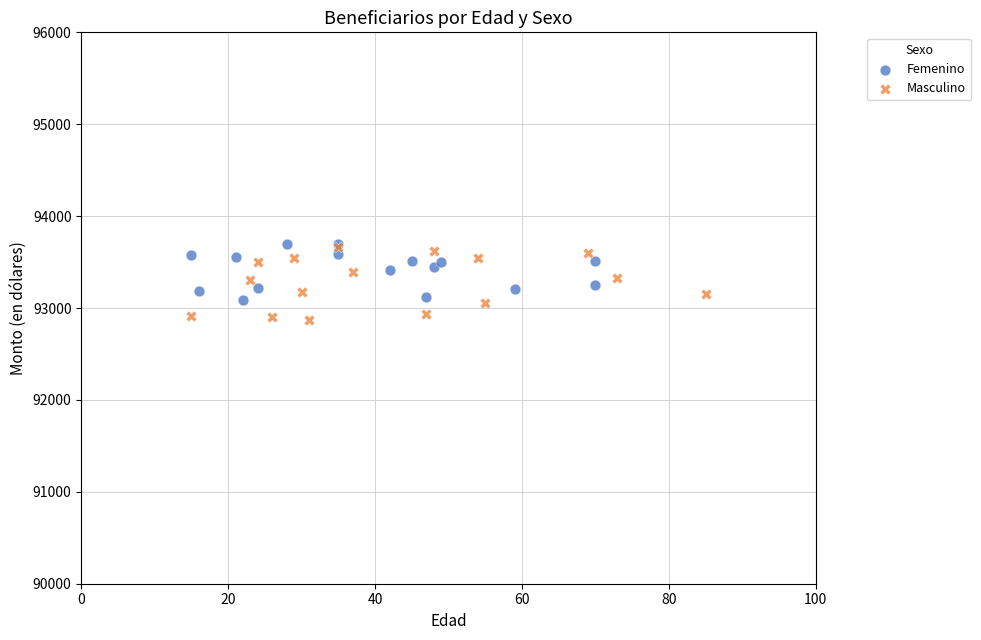

What are all the series names shown in the legend?

Femenino, Masculino